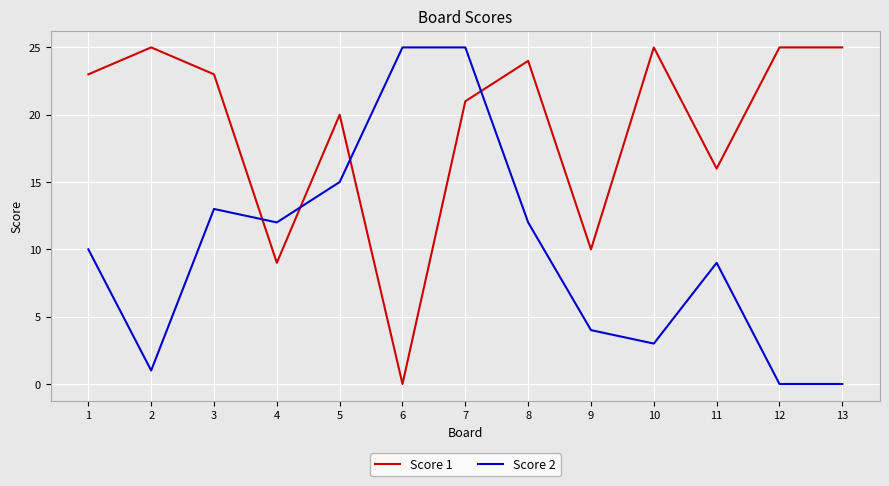

Where is the first local maximum for Score 1?

2